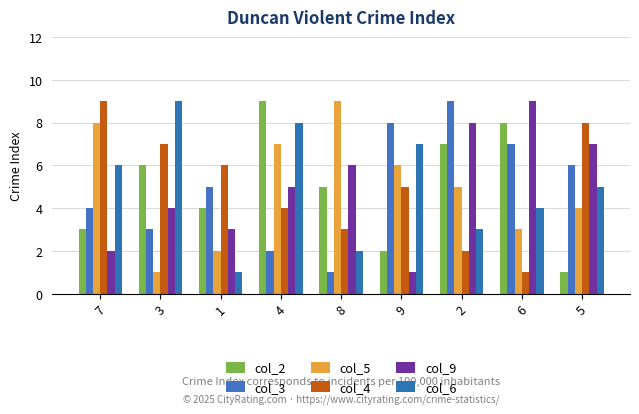

The col_9 series shows 3 at 4. True or false?

False